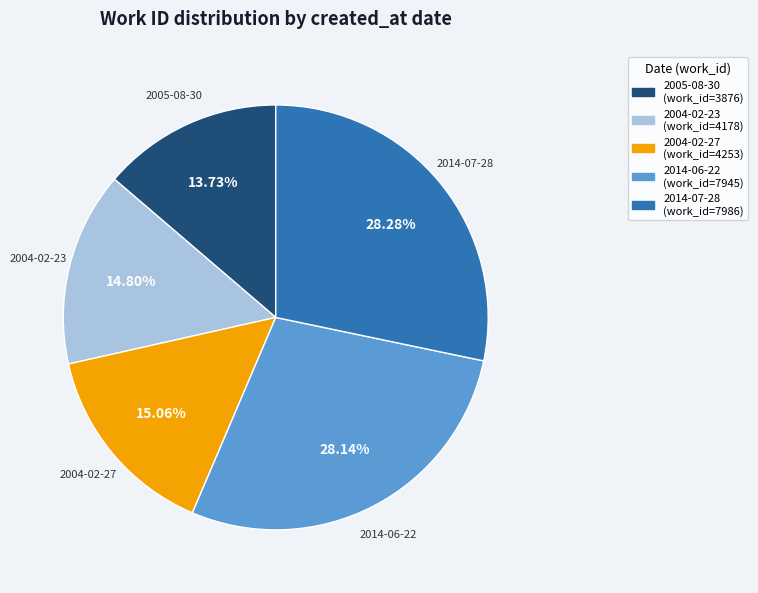

Which has a higher value, 2005-08-30 or 2014-06-22?

2014-06-22